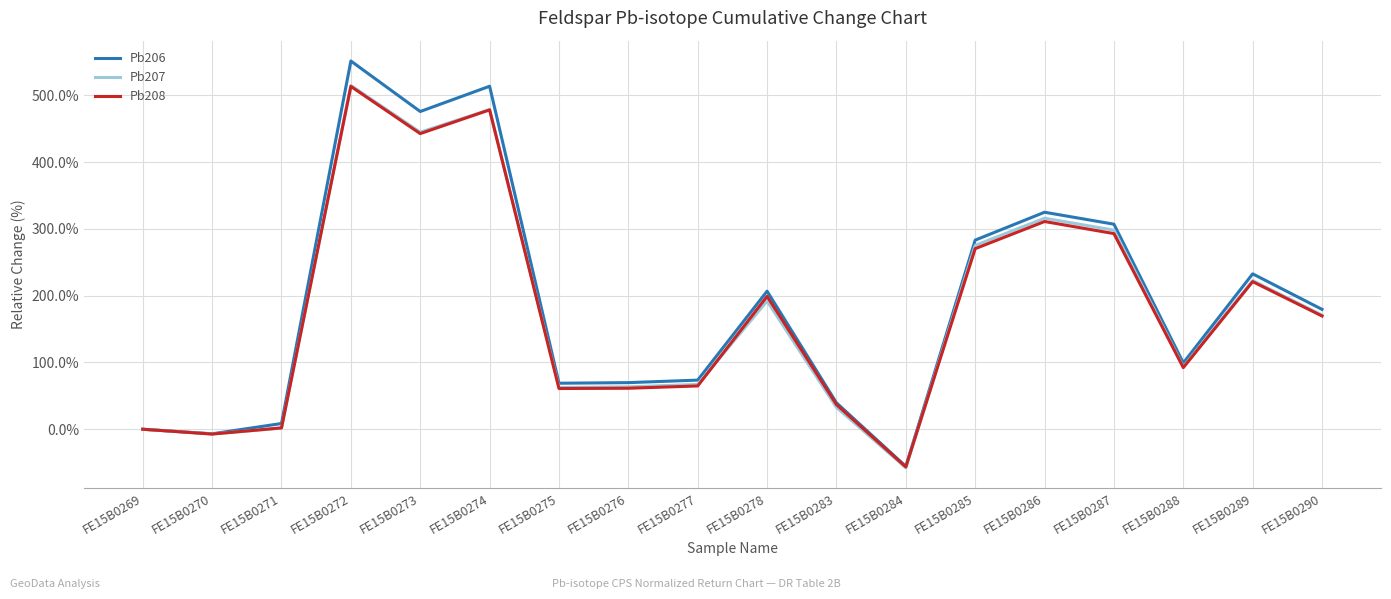

What is the maximum value for Pb206?

551.4